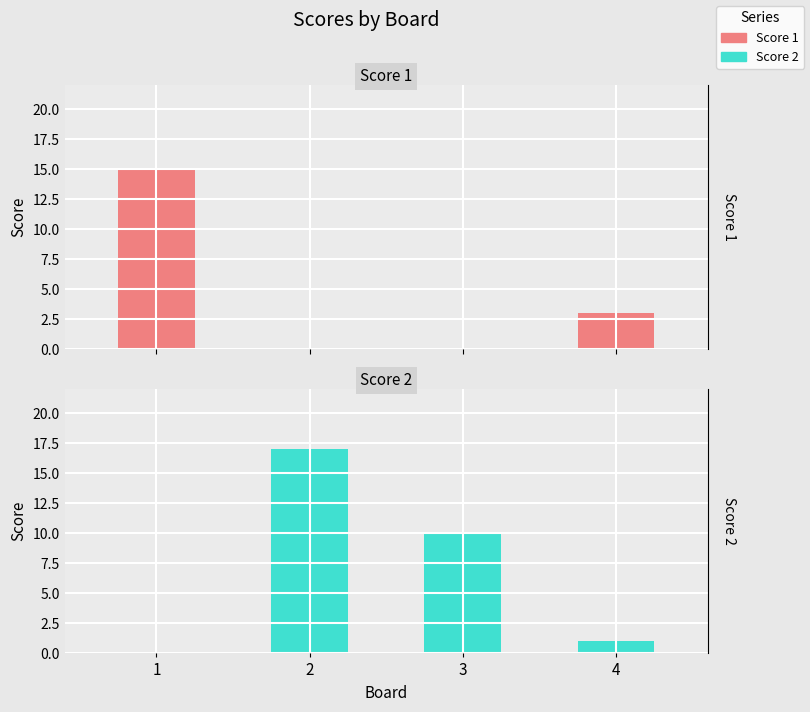

Rank the series at 4 from highest to lowest value.

Score 1, Score 2